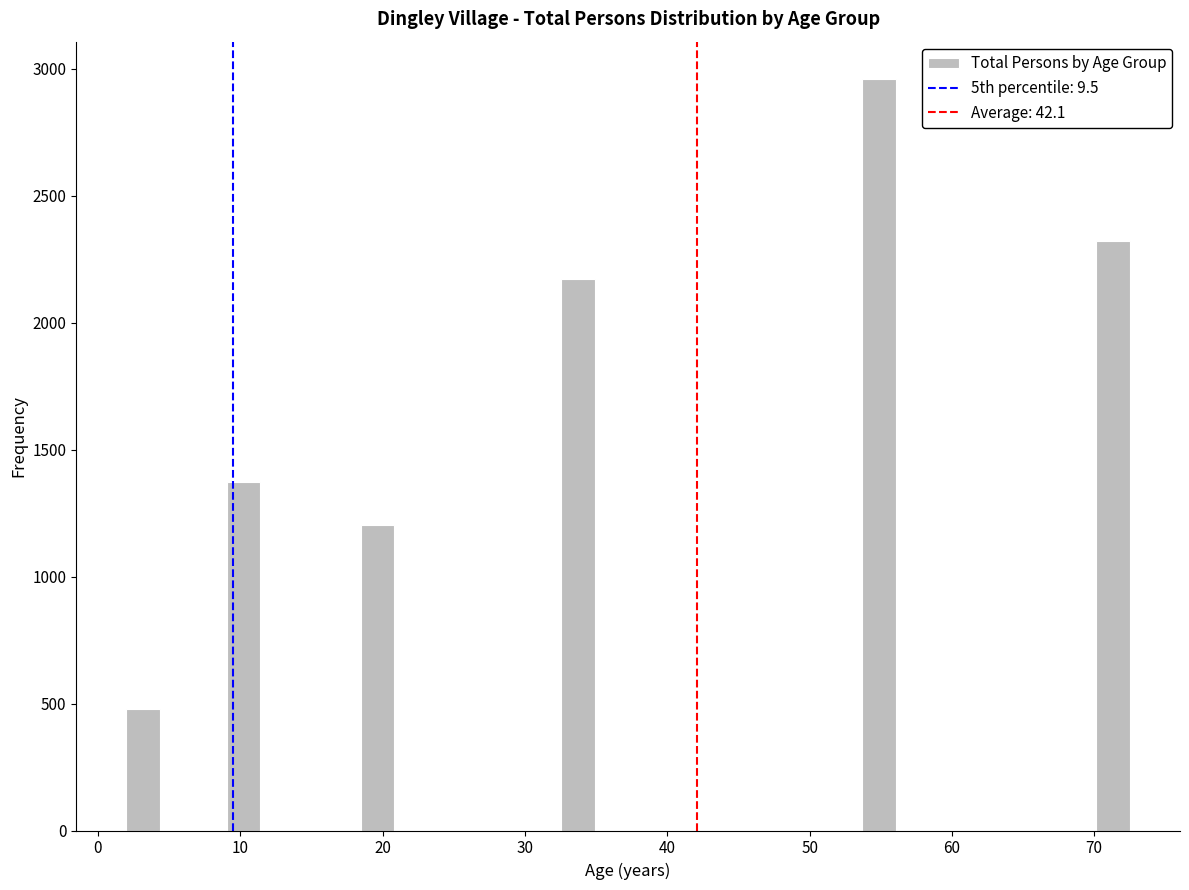

Read against the x-axis, roughly where is the centre of the tallest bar?

55